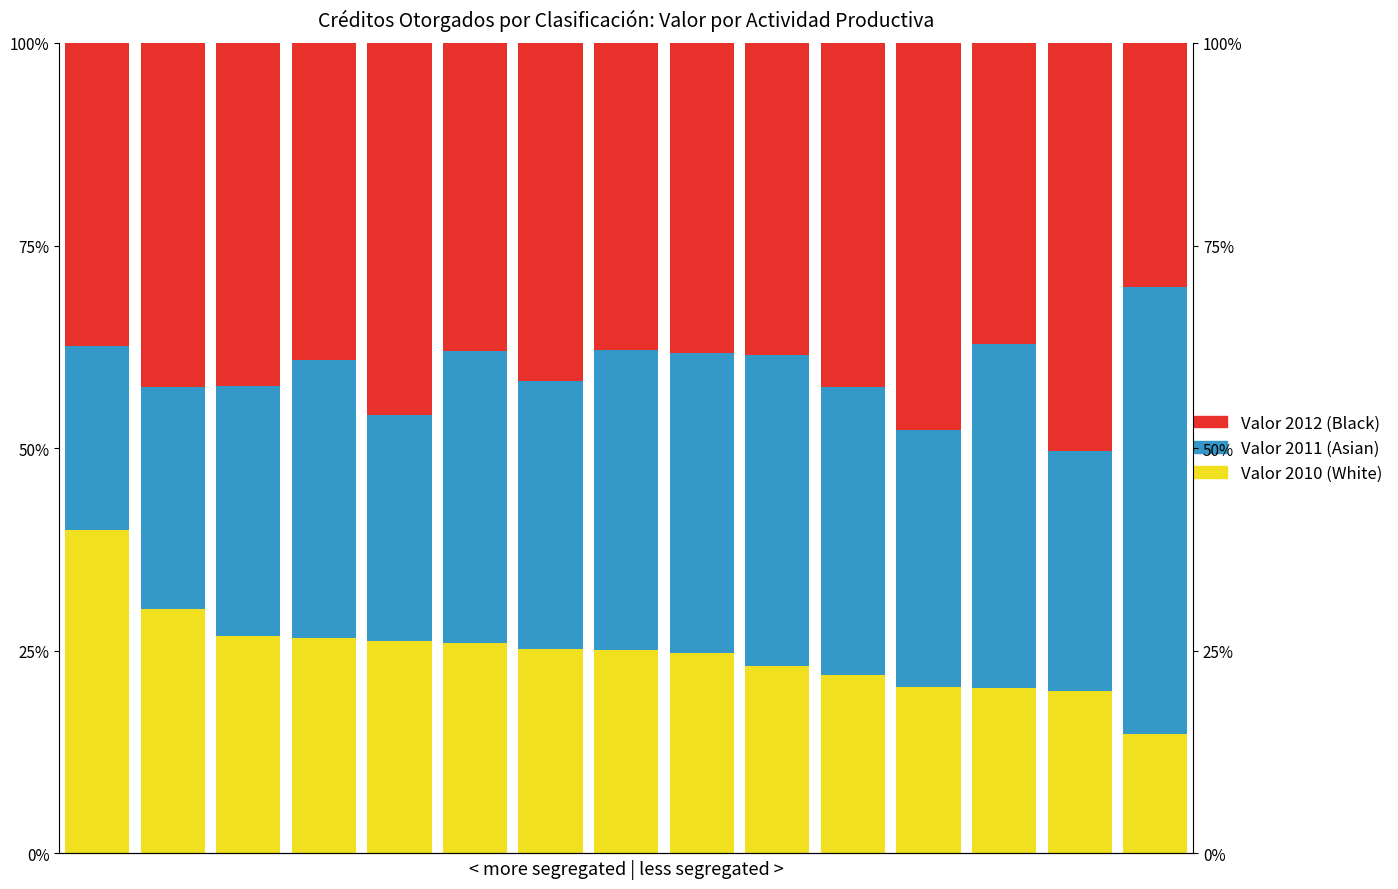

Which series has the largest total across all categories?

Valor 2012 (Black)